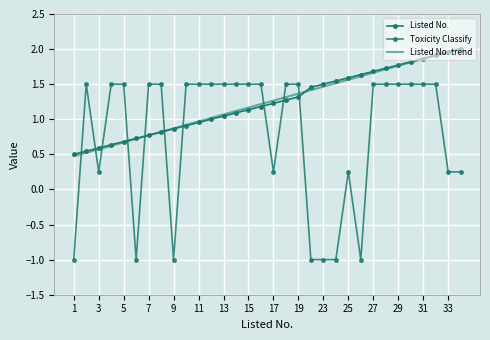

Which series has the widest spread of values?

Toxicity Classify